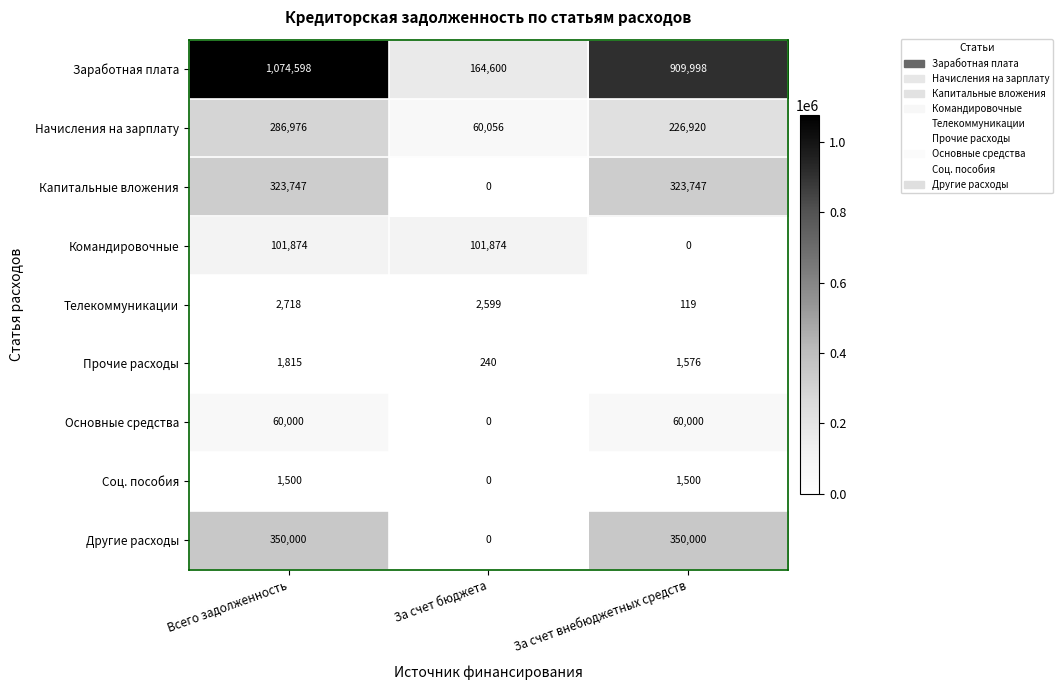

Which series has the widest spread of values?

Заработная плата